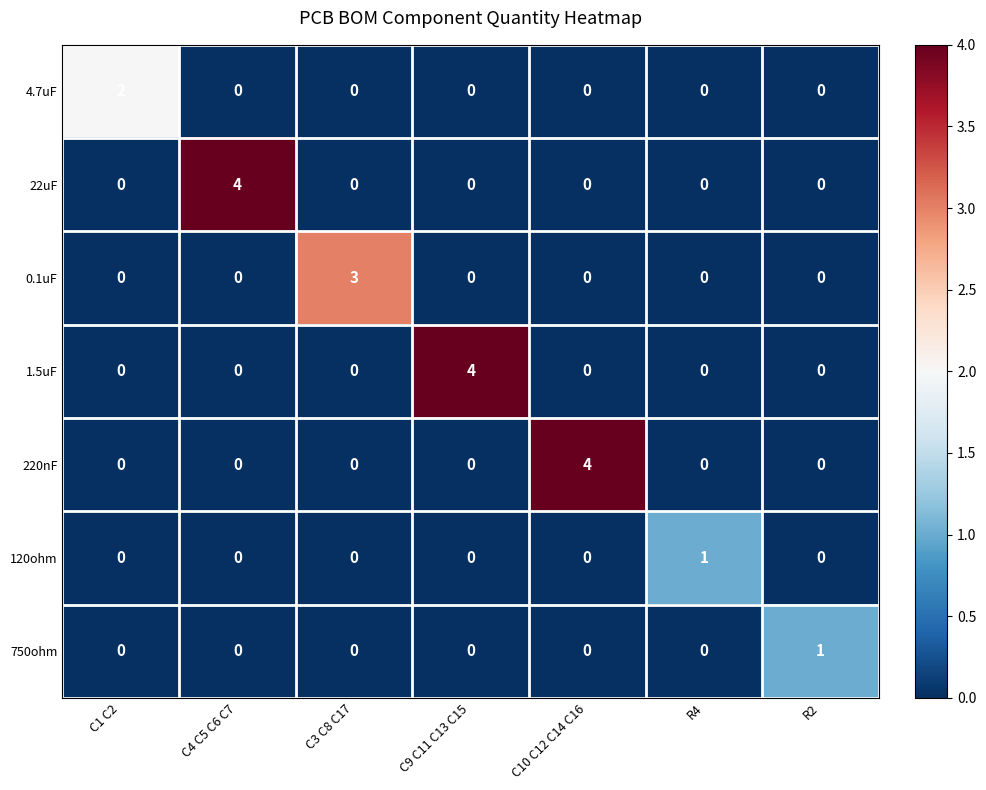

How many 750ohm values are between 0 and 1?

7